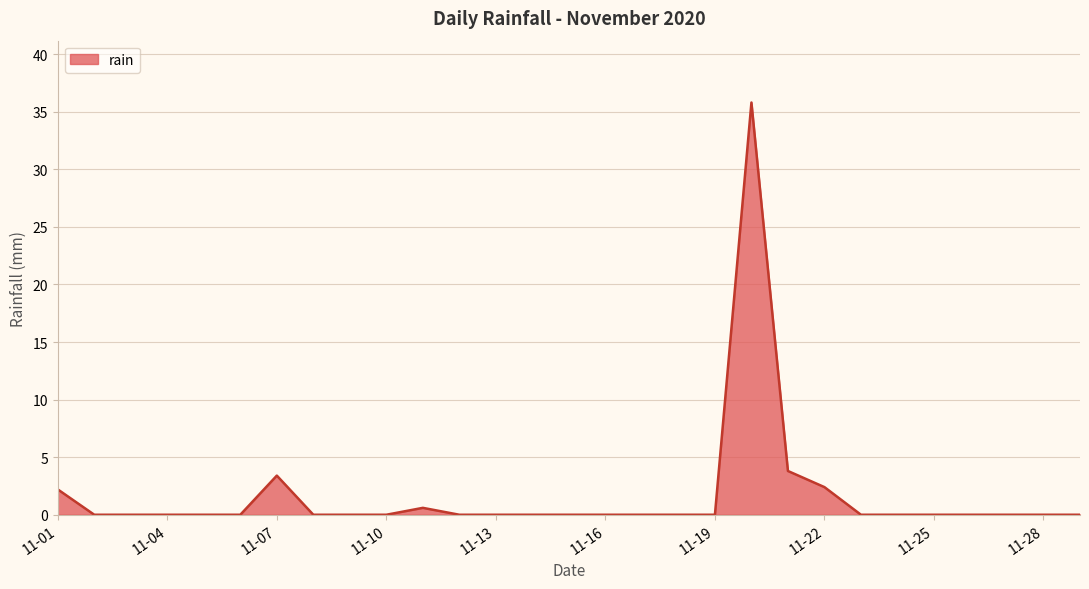

What is the maximum value shown in the chart?

35.8